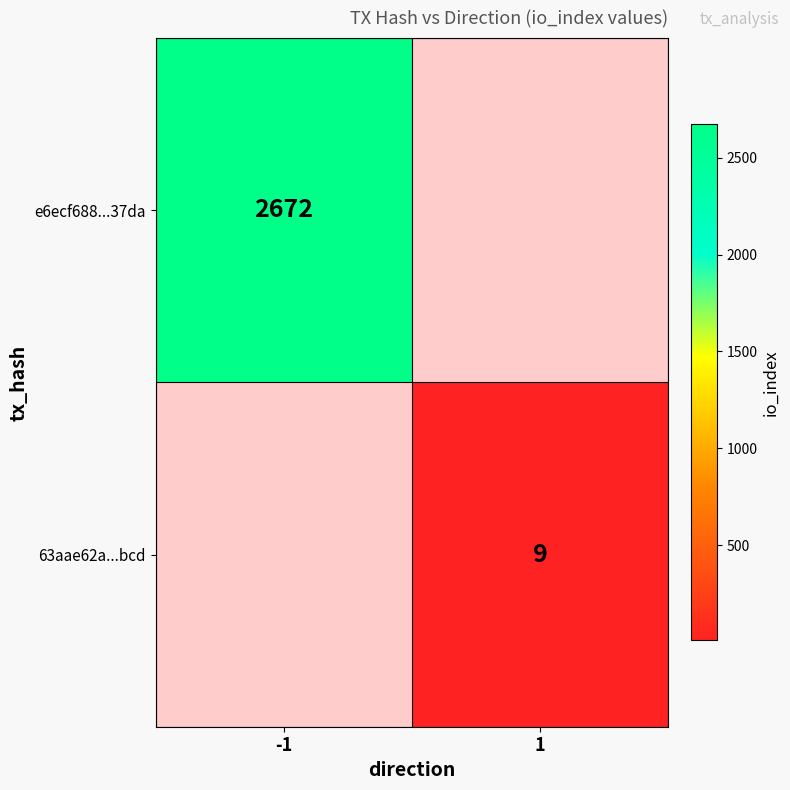

Is it true that 63aae62a...bcd equals 3 at 1?

False